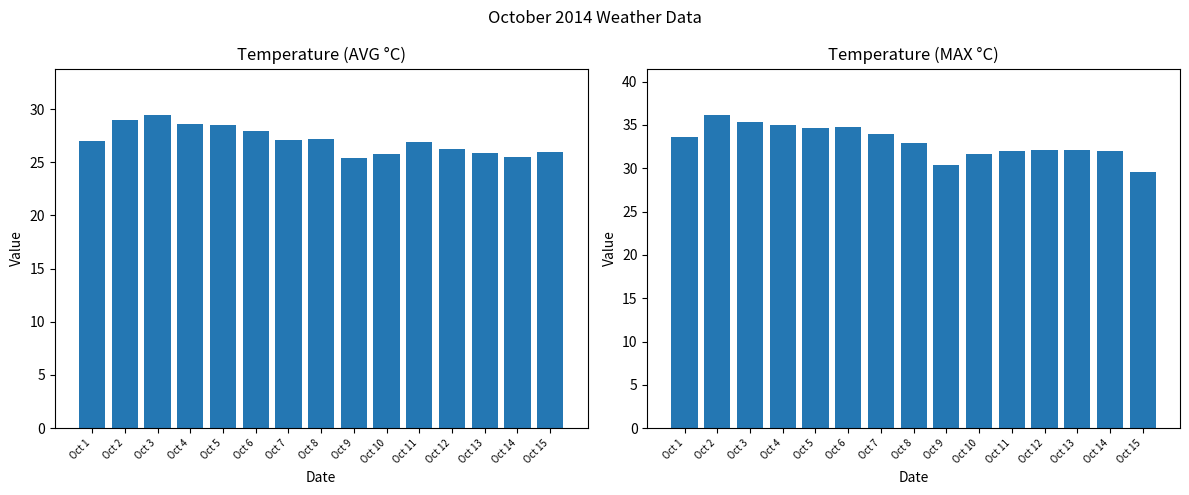

At how many categories does at least one series exceed 25?

15